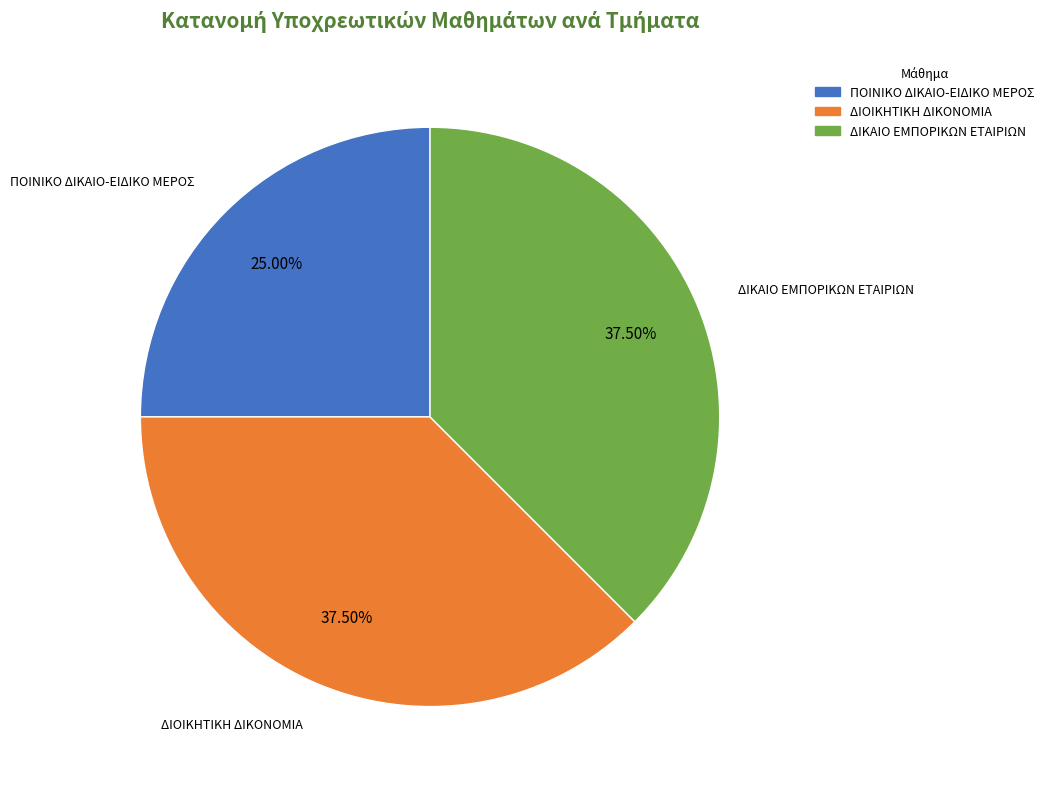

To the nearest percent, what is the combined percentage of ΔΙΟΙΚΗΤΙΚΗ ΔΙΚΟΝΟΜΙΑ and ΔΙΚΑΙΟ ΕΜΠΟΡΙΚΩΝ ΕΤΑΙΡΙΩΝ?

75%